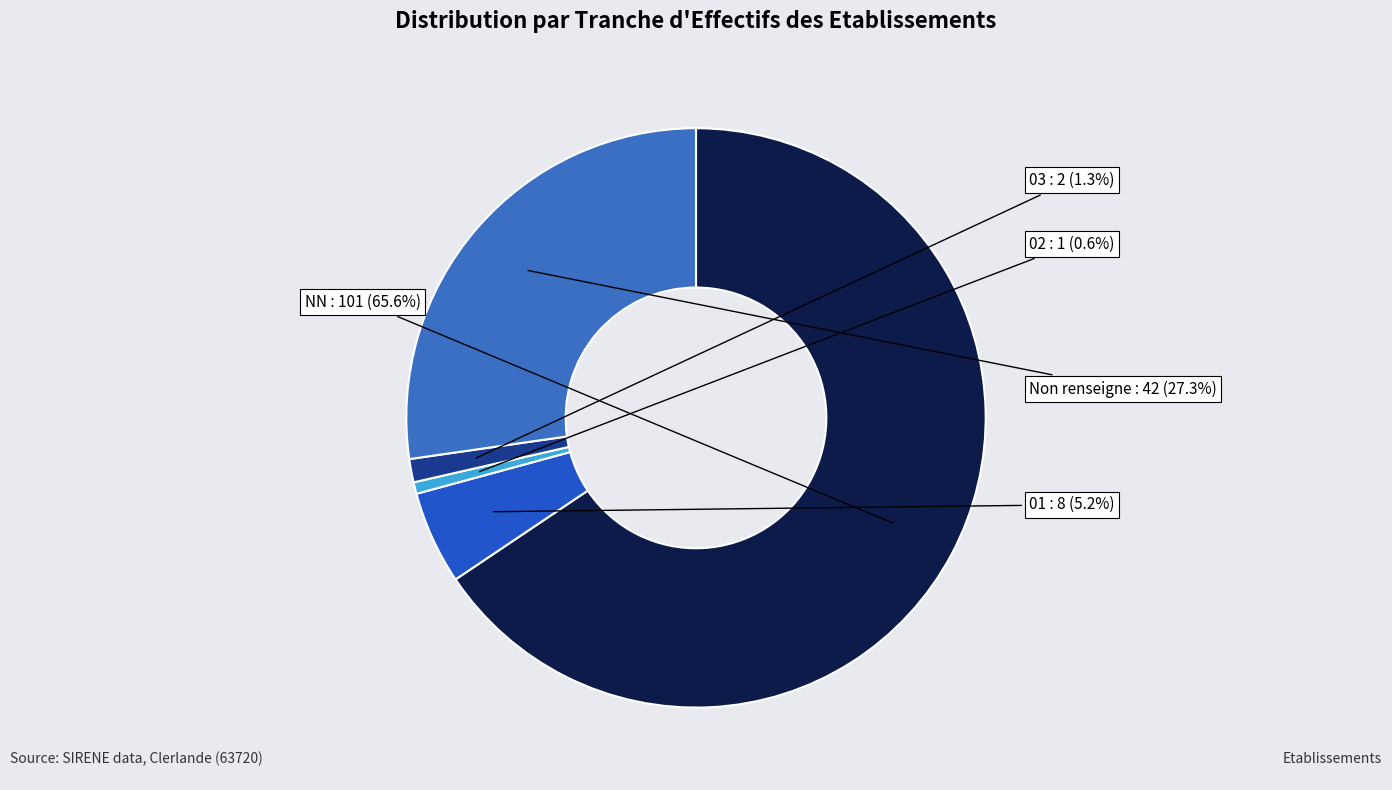

What is the majority slice?

NN